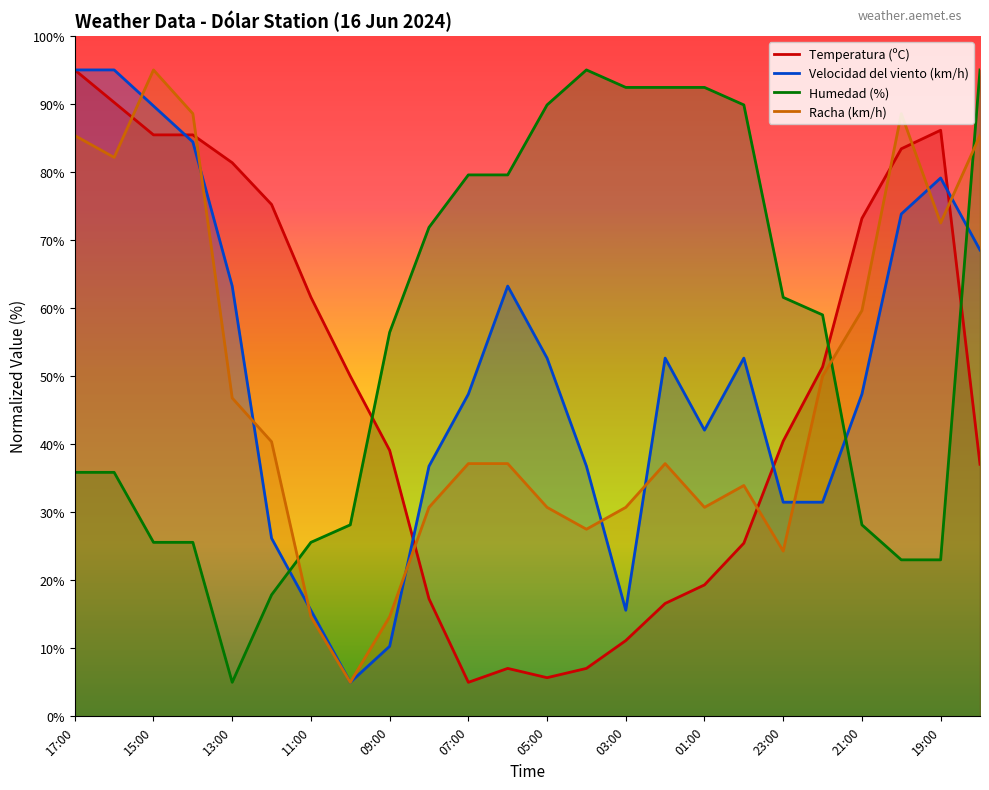

What is the sum of the Temperatura (ºC) values at 12:00 and 16:00?

165.5